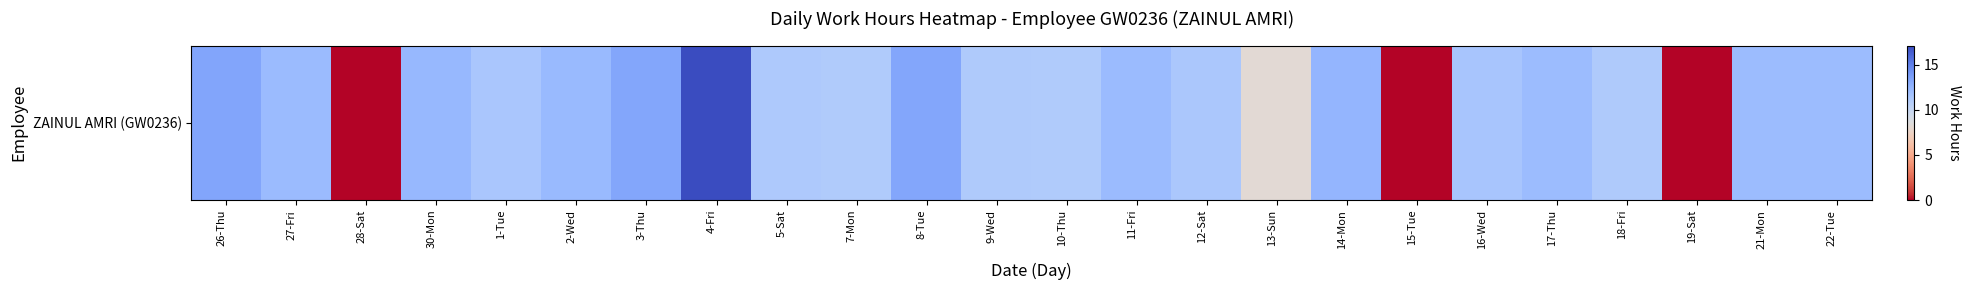

Which category has the highest value across all series?

4-Fri